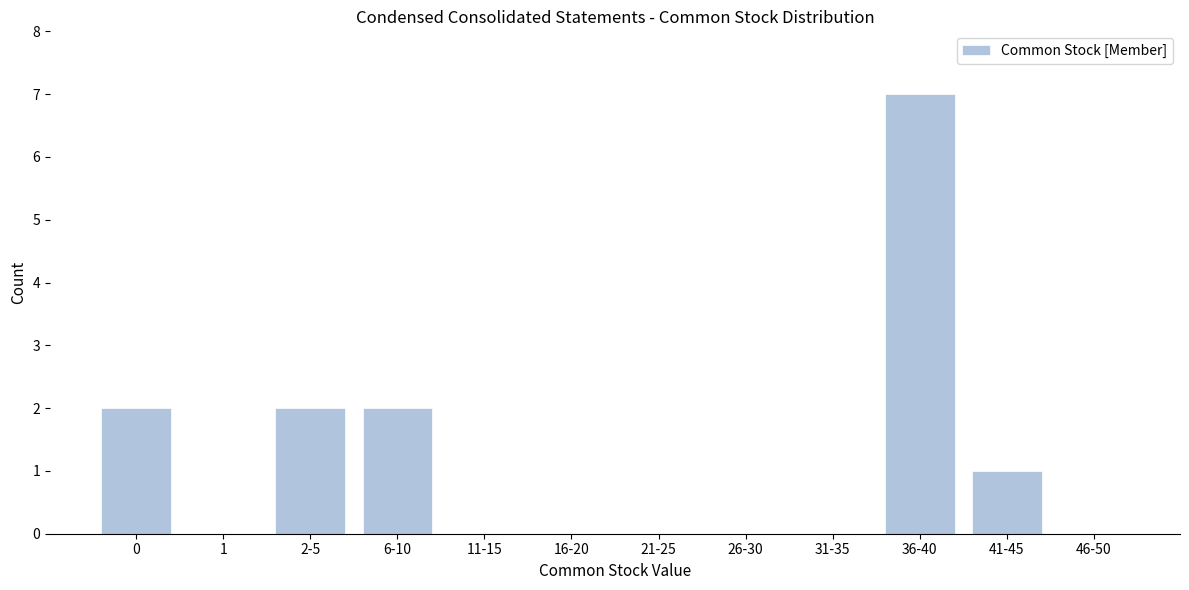

Reading left to right, list all the values displayed in this chart.

0=2	1=0	2-5=2	6-10=2	11-15=0	16-20=0	21-25=0	26-30=0	31-35=0	36-40=7	41-45=1	46-50=0